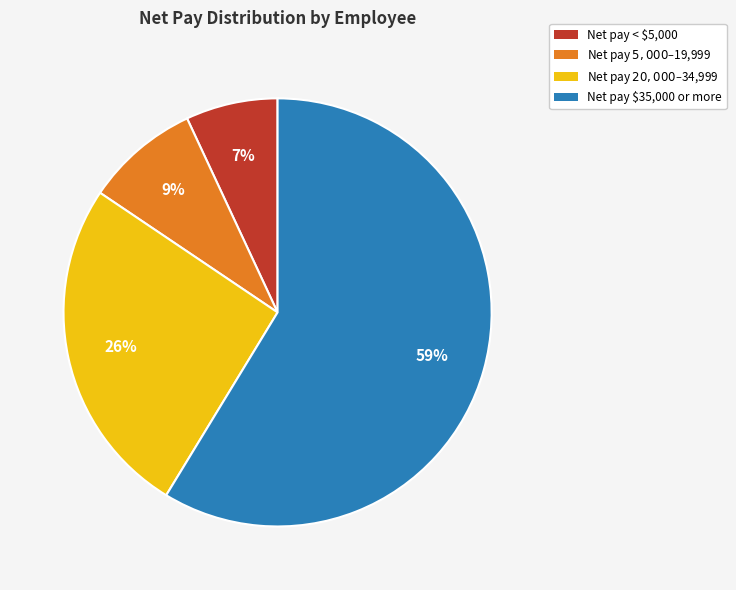

Is there any slice that represents more than half of the pie?

Yes